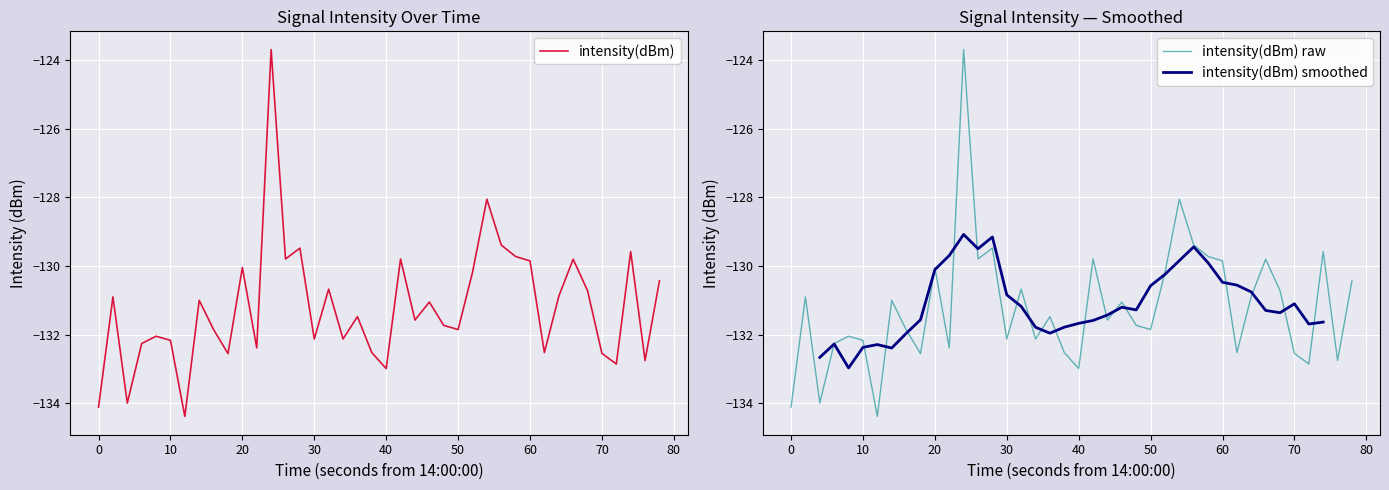

What is the maximum value for intensity(dBm)?

-123.7